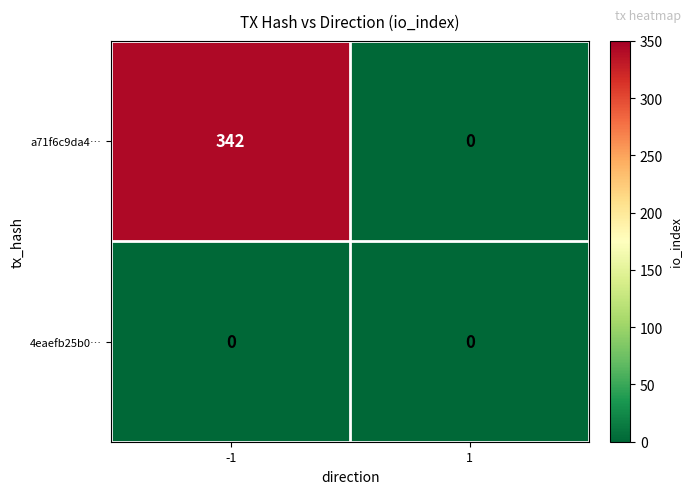

Reading left to right, extract all data points from this chart.

a71f6c9da4…: -1=342	1=0
4eaefb25b0…: -1=0	1=0